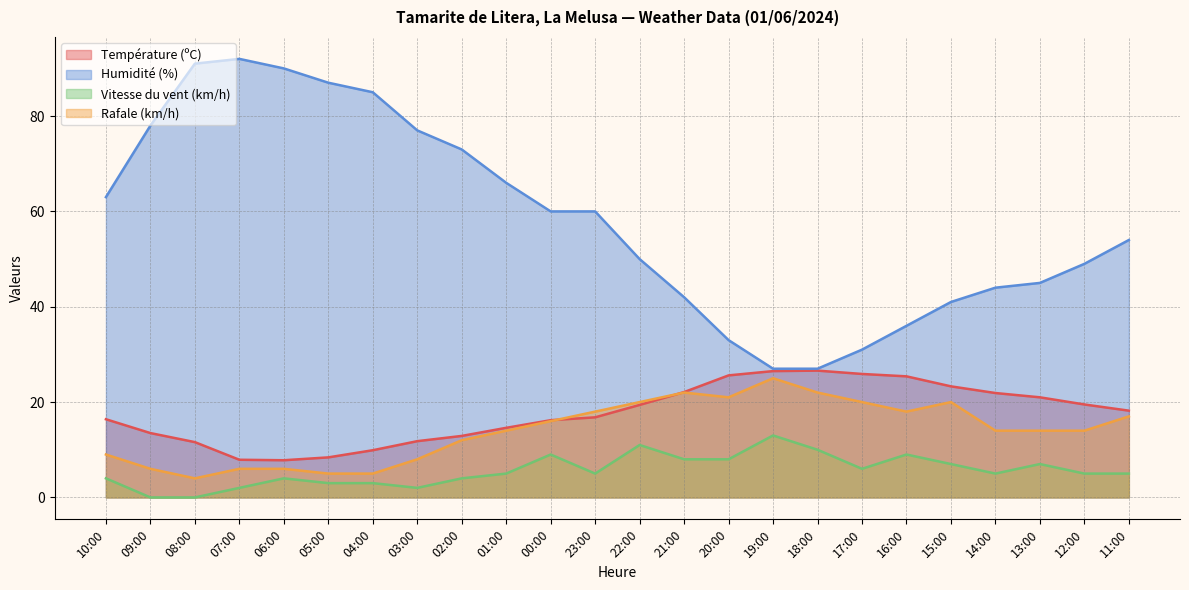

In Température (ºC), how many points are lower than both neighbors (excluding endpoints)?

1